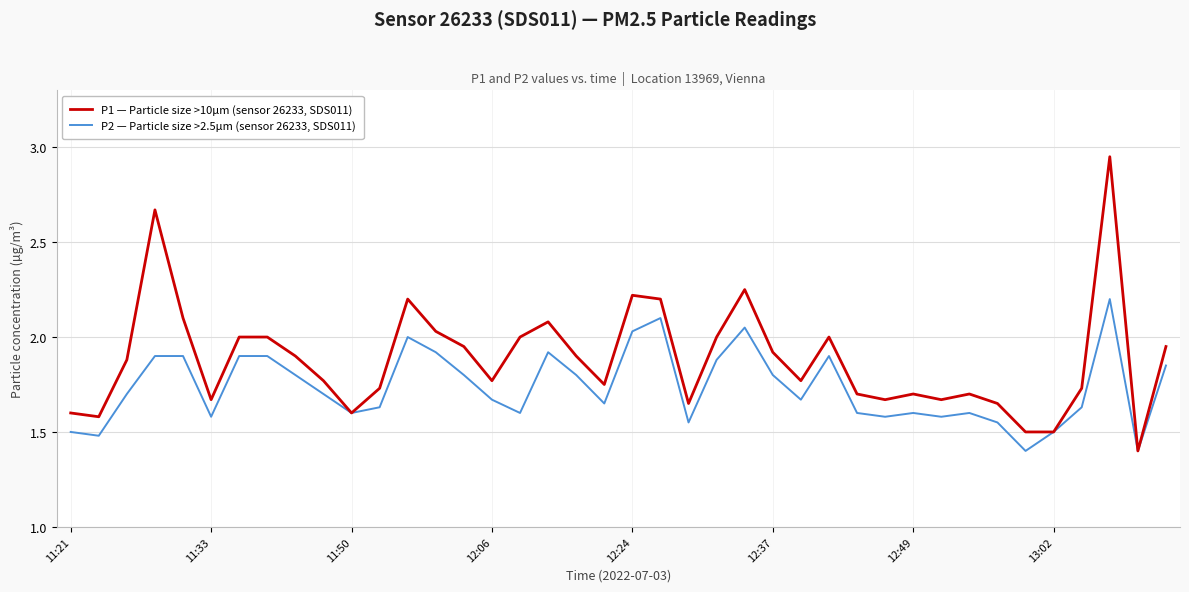

Which series has the largest total across all categories?

P1 — Particle size >10µm (sensor 26233, SDS011)